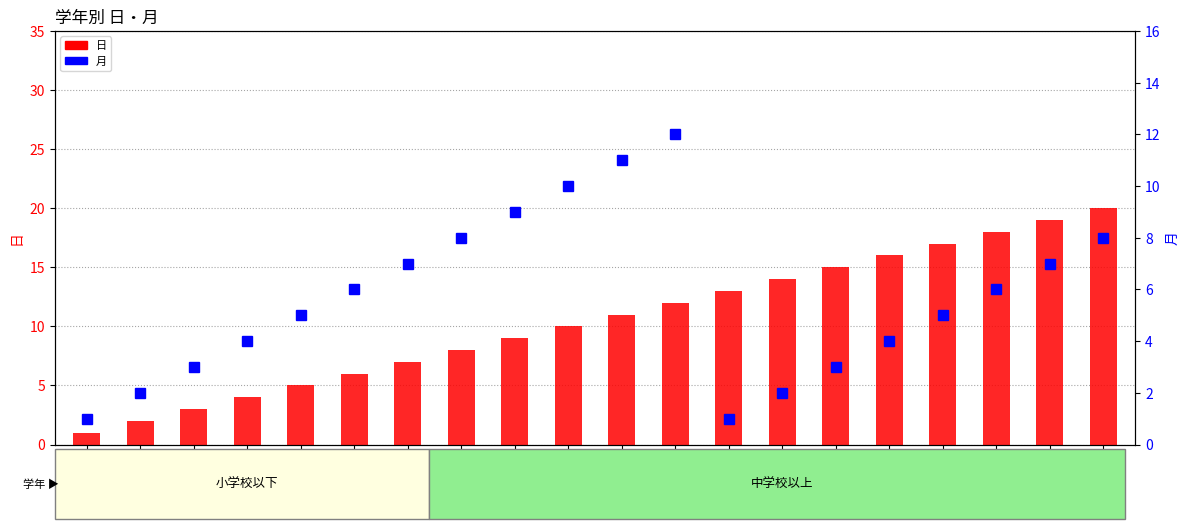

What is the total value across all series at 小５?

12